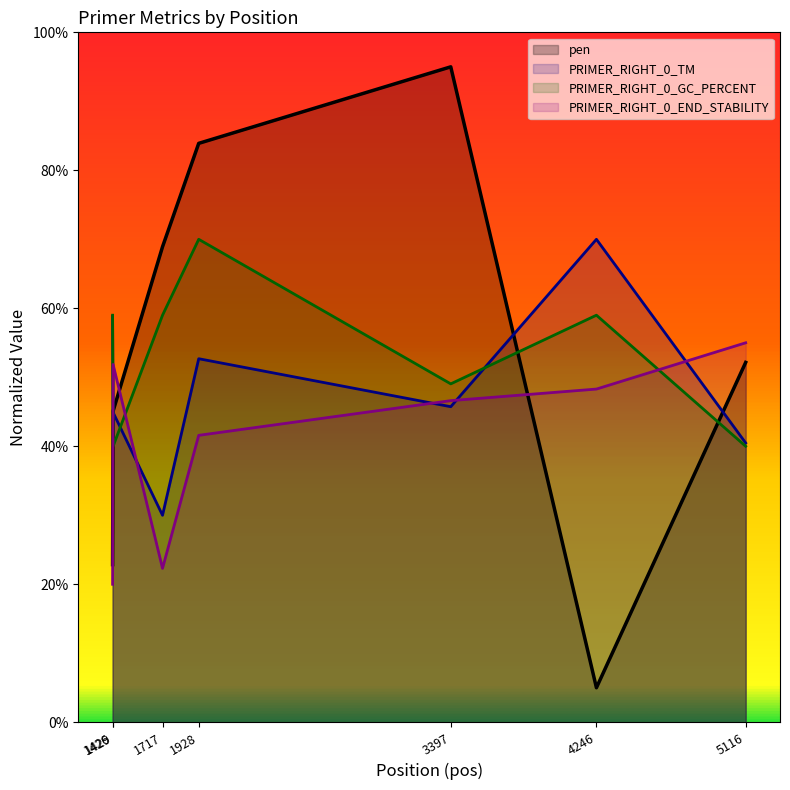

How many data points does each series have?

7